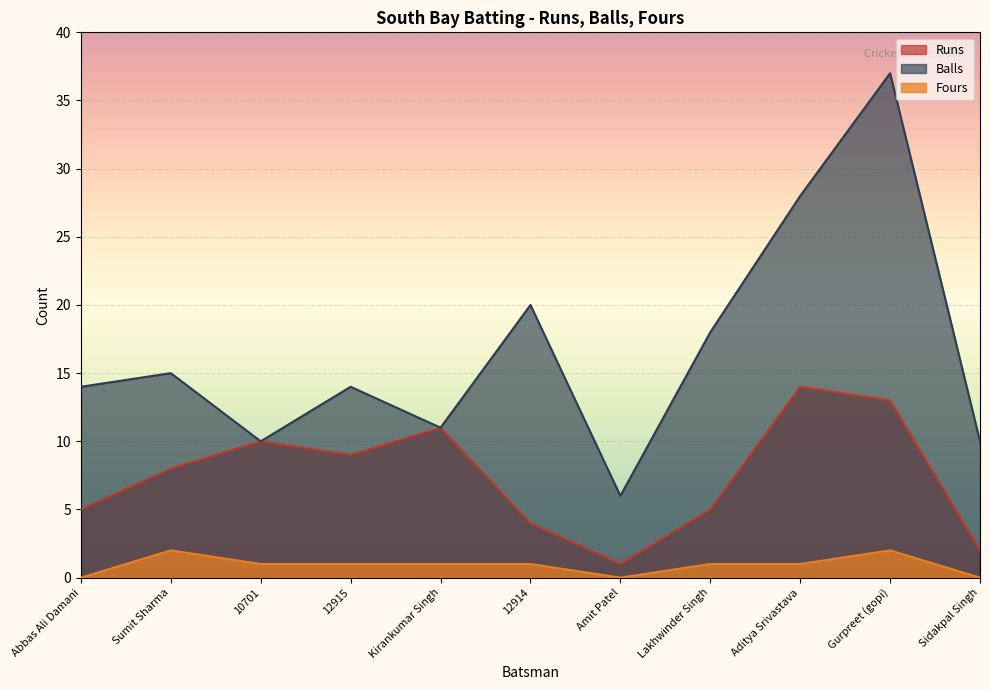

What is the sum of the Runs values at Sumit Sharma and 10701?

18